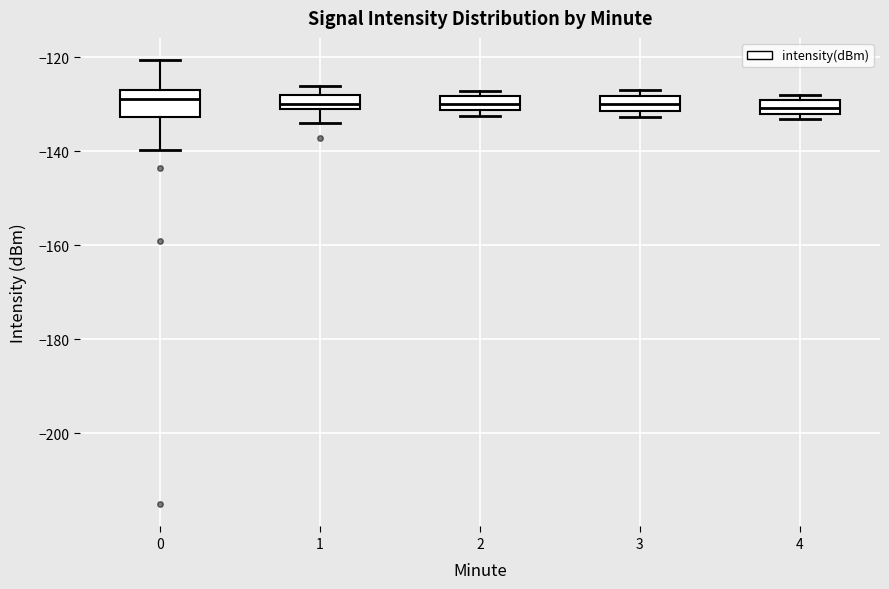

Comparing the boxes themselves (not the whiskers), which one is the tallest?

0